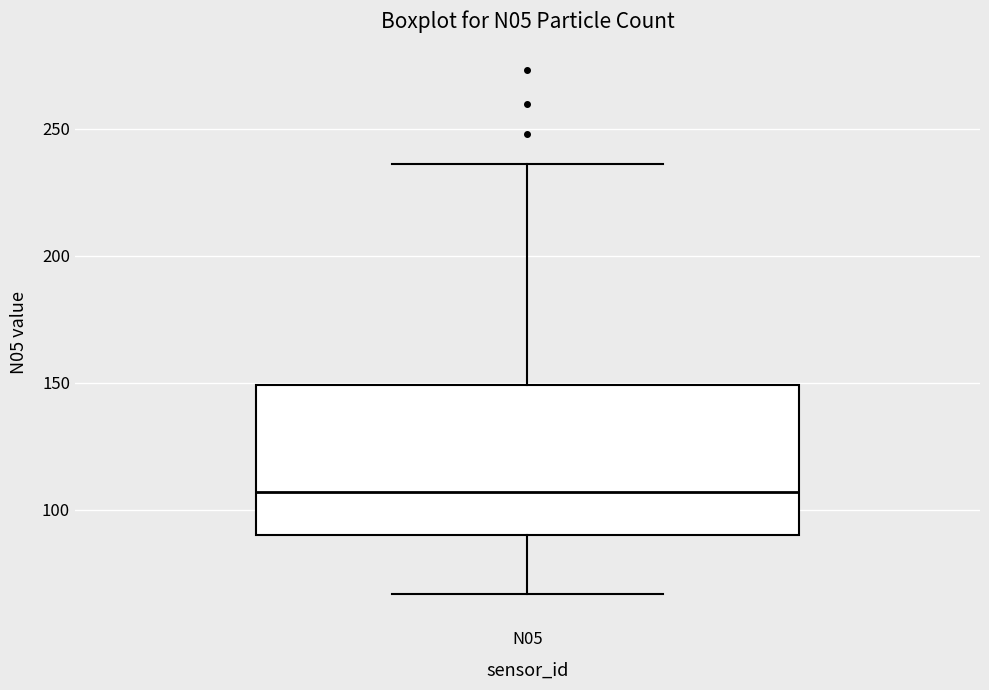

Where does the median line of the box for N05 sit on the y-axis? The values are not printed on the chart, so give them approximately, as read against the axis.

105